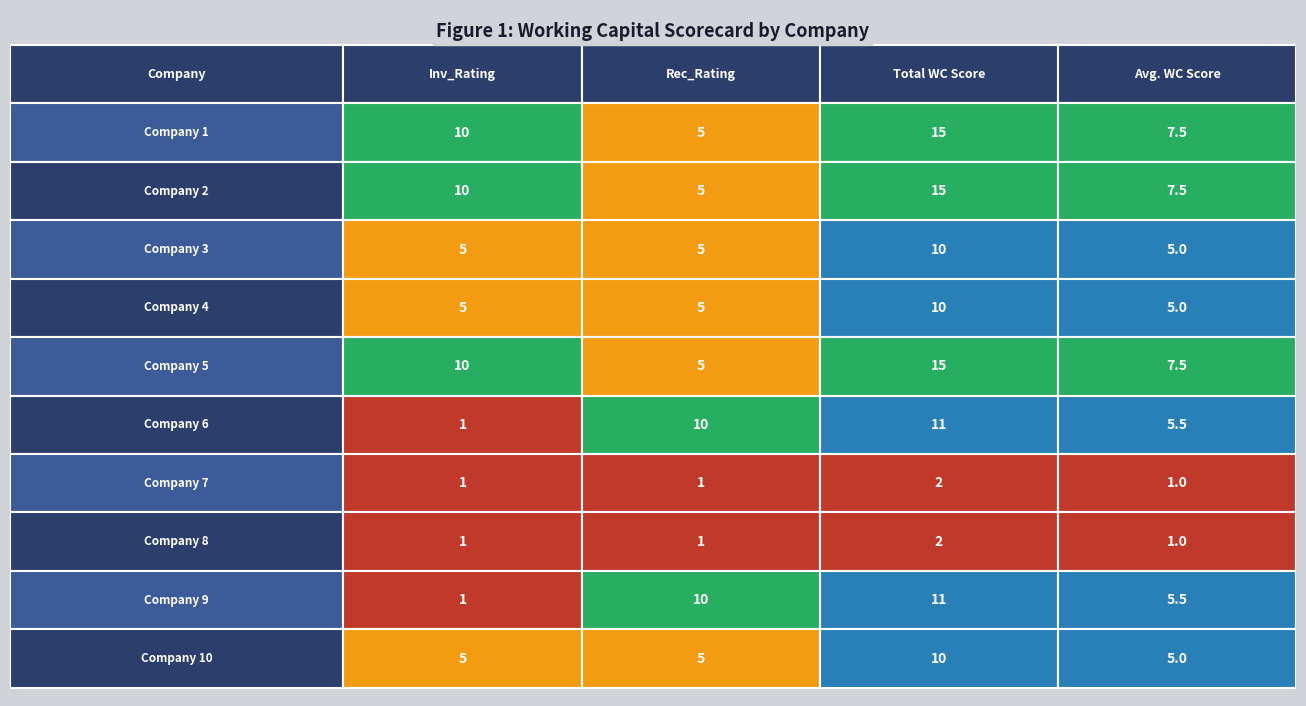

Between Company 4 and Company 10, which is larger?

Company 4